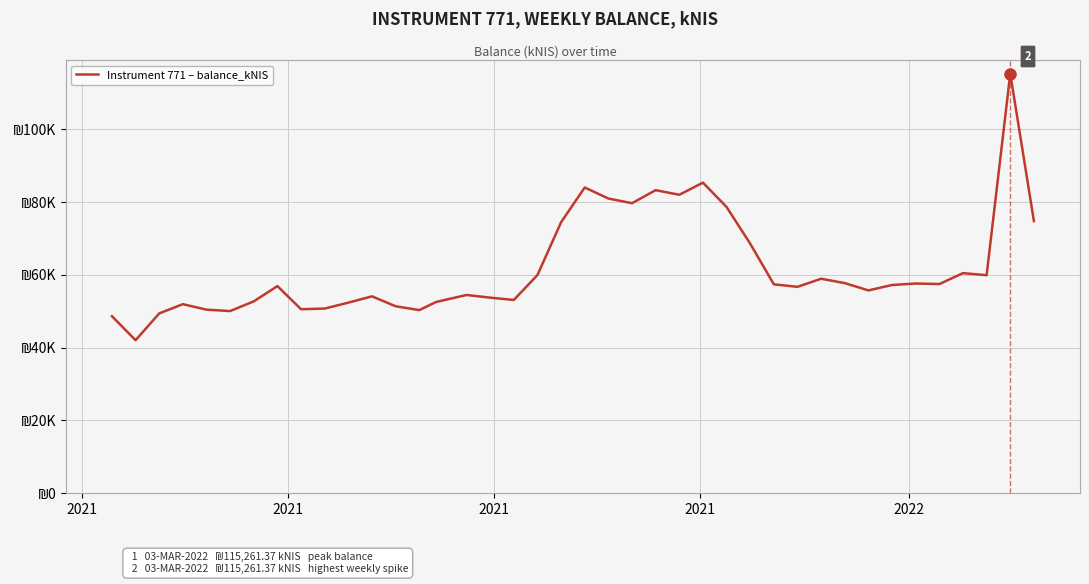

Does the chart have visible grid lines?

Yes